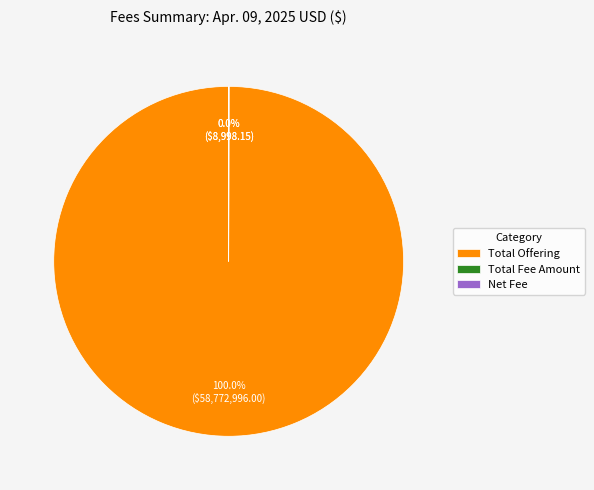

Is there any slice that represents more than half of the pie?

Yes